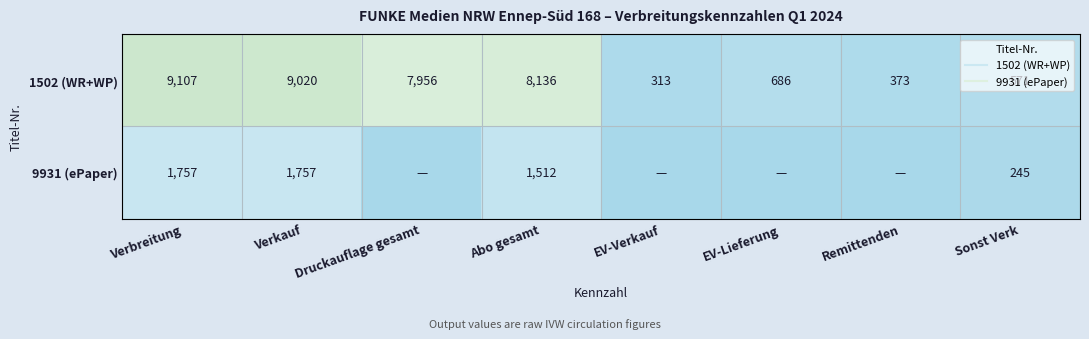

What value does the 9931 (ePaper) series have at Sonst Verk, to the nearest 100?

200